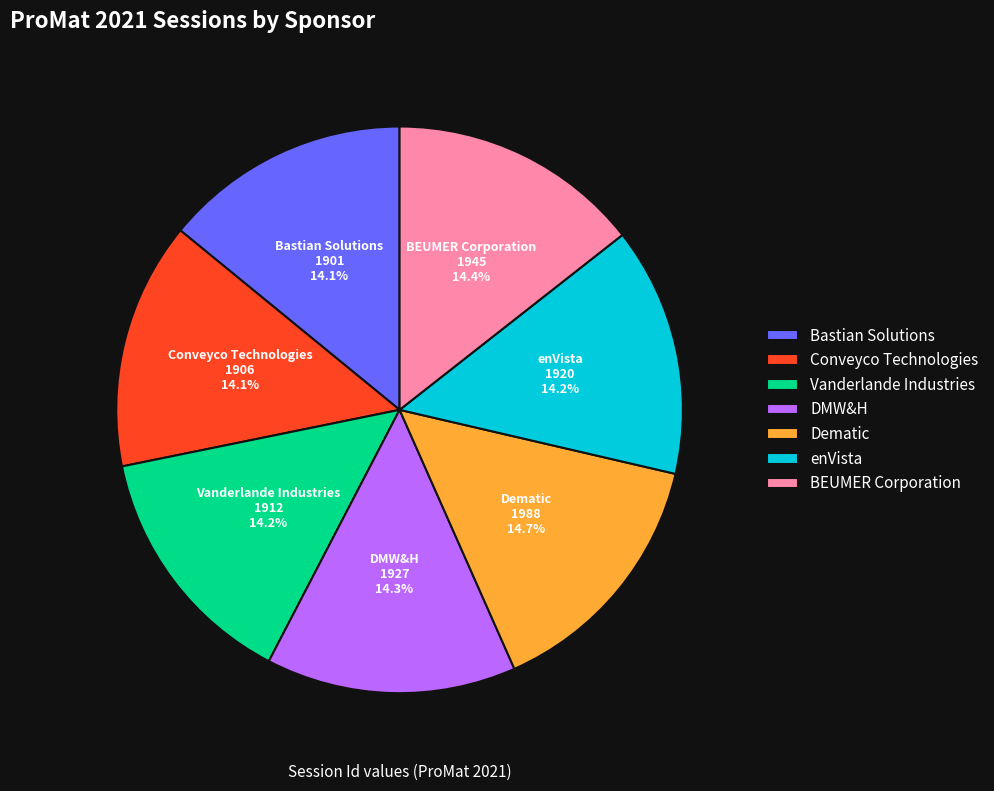

To the nearest percent, what portion does Vanderlande Industries represent?

14%